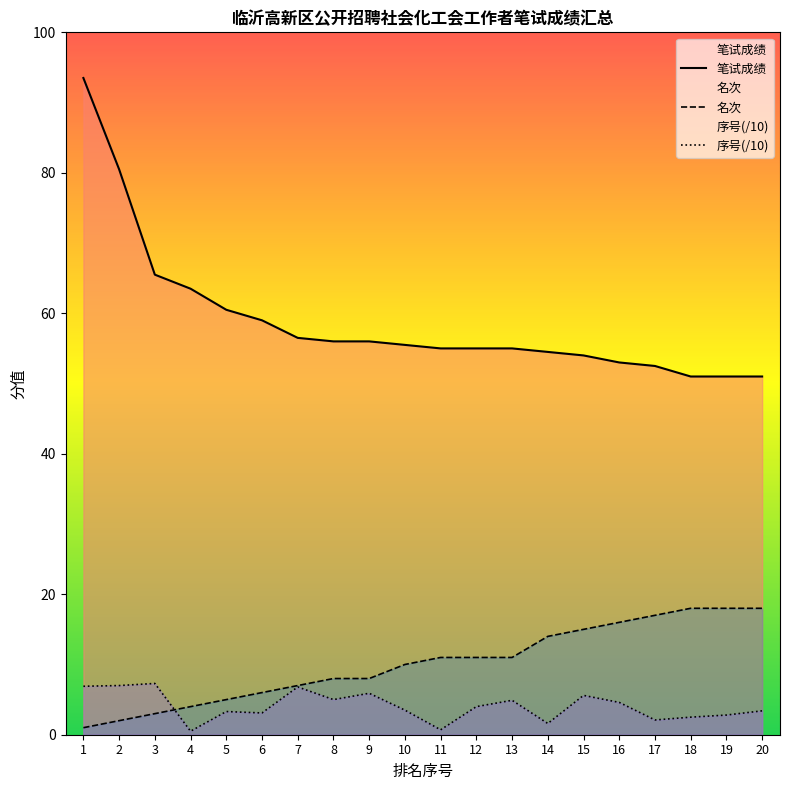

What is the minimum value for 序号(/10)?

0.5